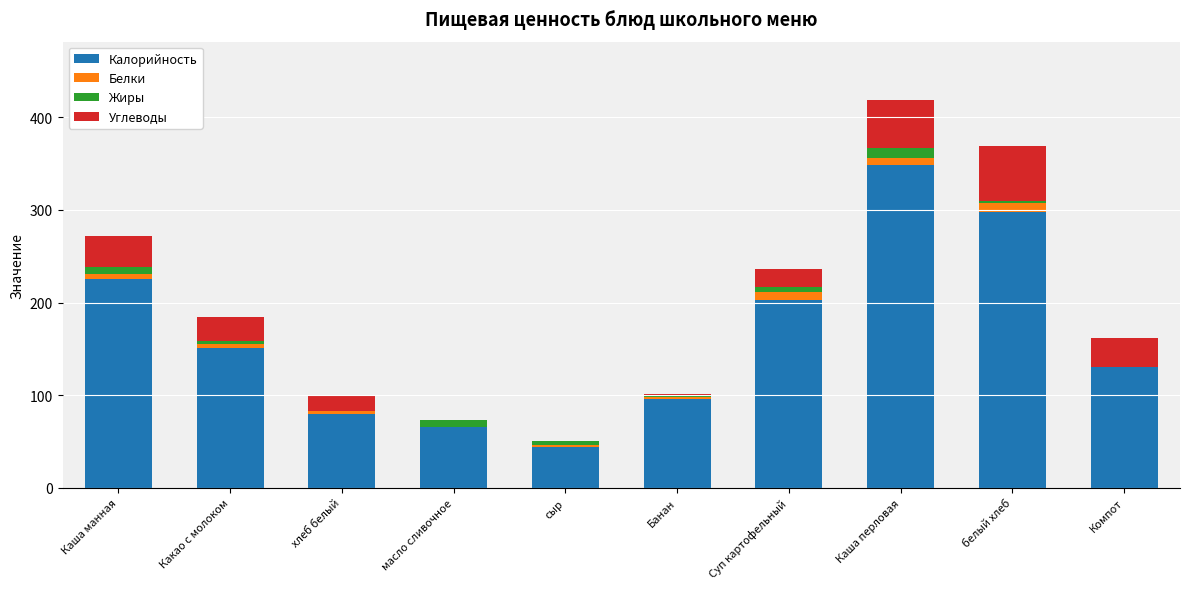

Where is Калорийность nearest to the value 195?

Суп картофельный